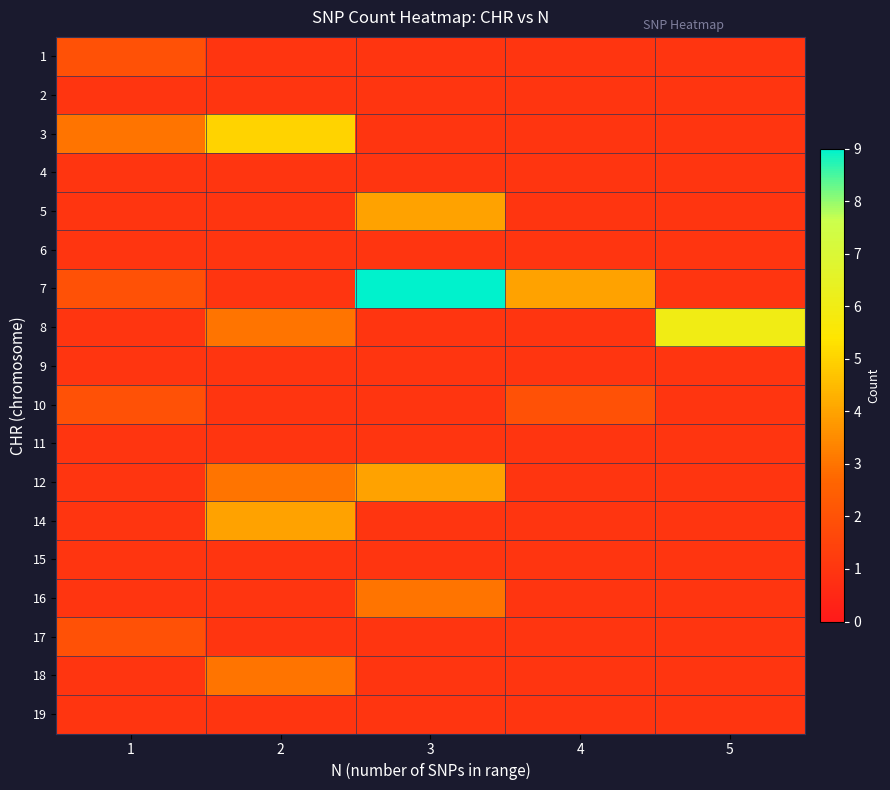

How many series are shown in this chart?

18